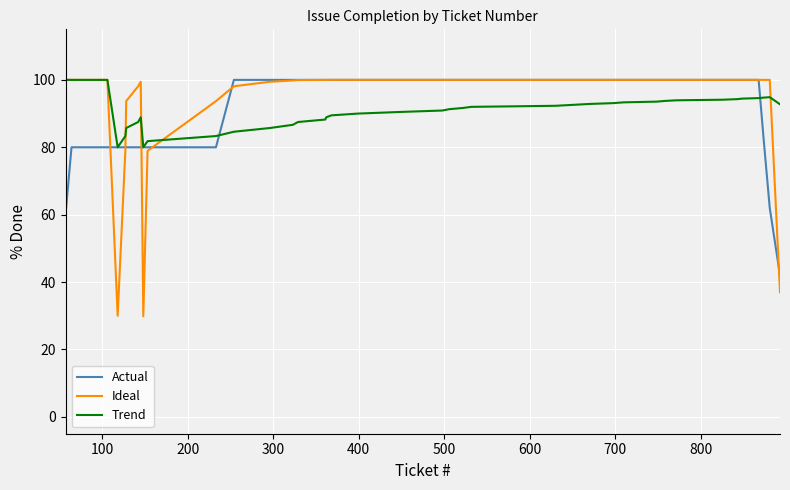

In Ideal, how many points are lower than both neighbors (excluding endpoints)?

2